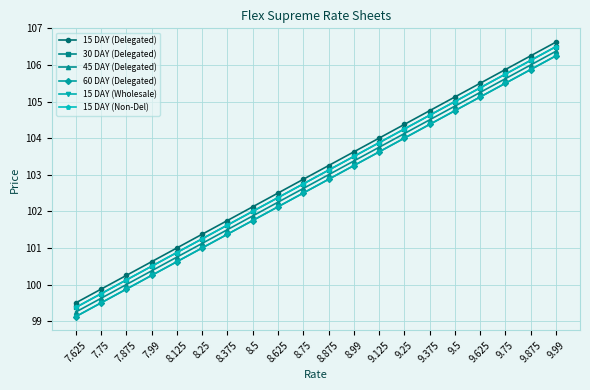

What is the total value across all series at 9.875?

636.2